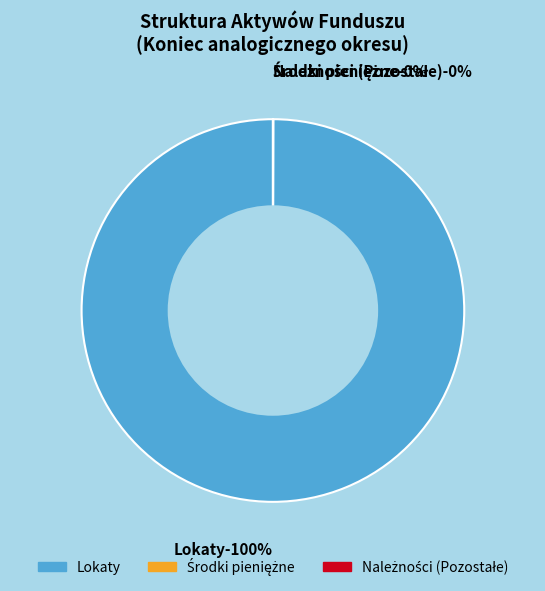

How many segments does this pie chart have?

3